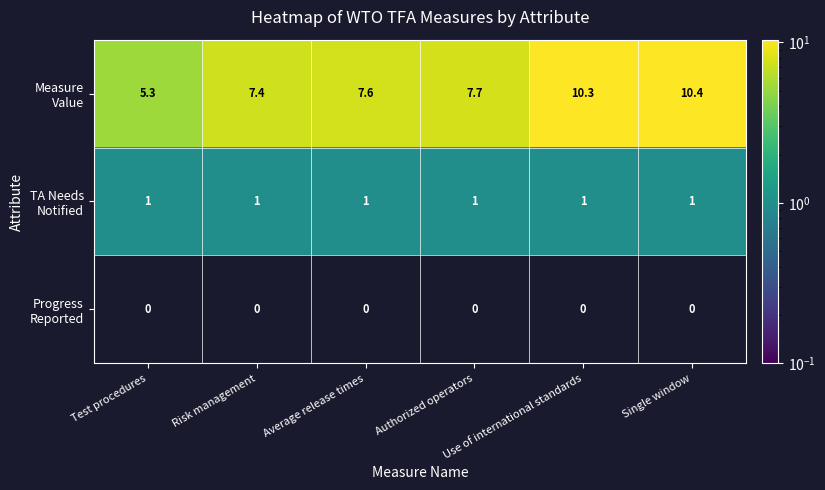

At how many categories does at least one series exceed 4?

6